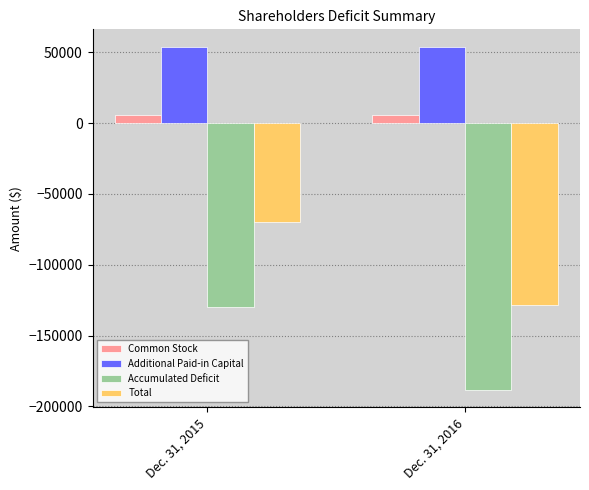

The value of Additional Paid-in Capital at Dec. 31, 2016 is 33888. True or false?

False